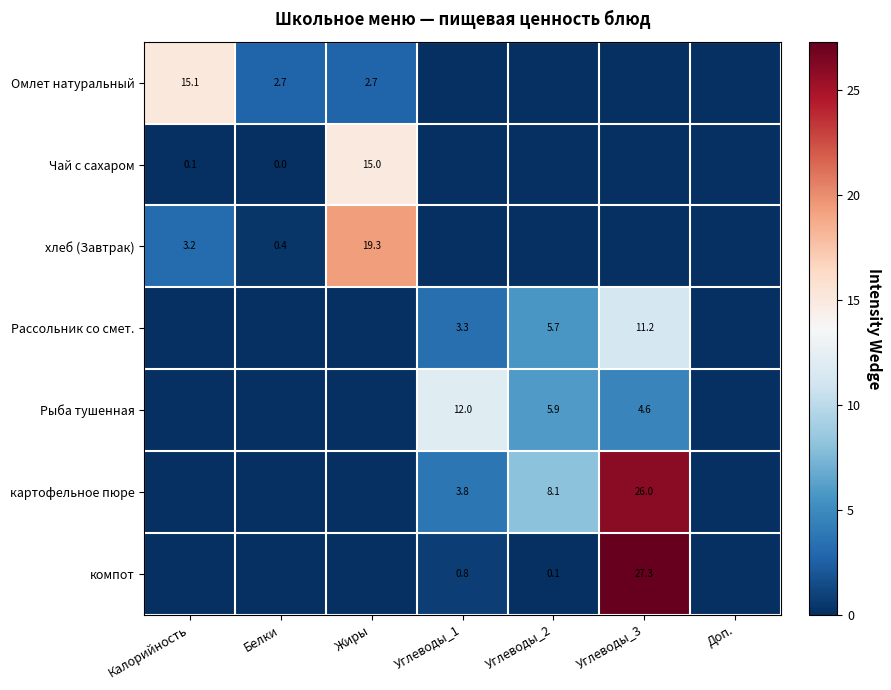

What is the sum of the Чай с сахаром values at Калорийность and Жиры?

15.1